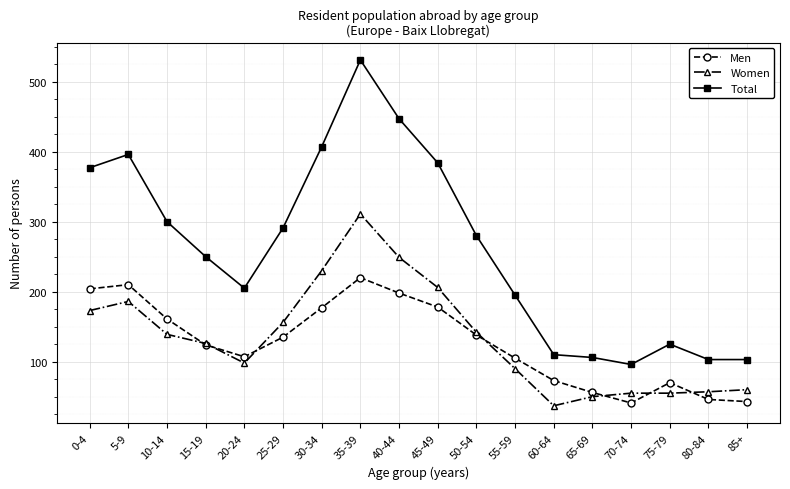

Is it true that Men equals 75 at 5-9?

False